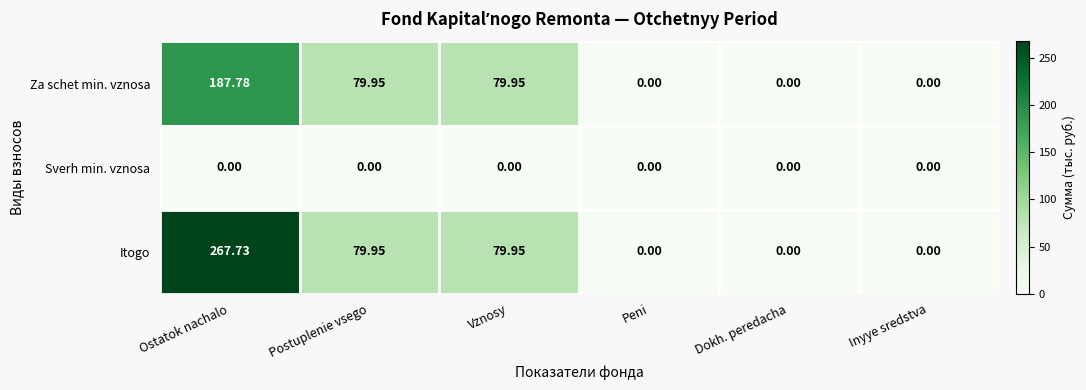

Rank the series by their maximum value, from highest to lowest.

Itogo, Za schet min. vznosa, Sverh min. vznosa